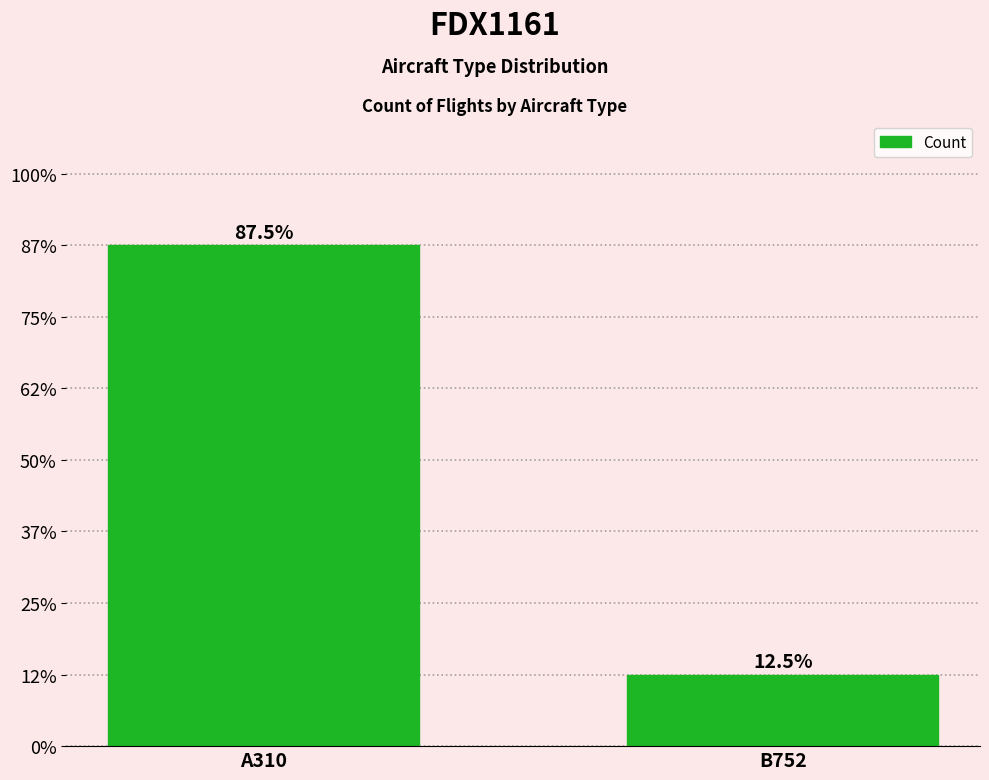

What is the smallest value displayed?

1